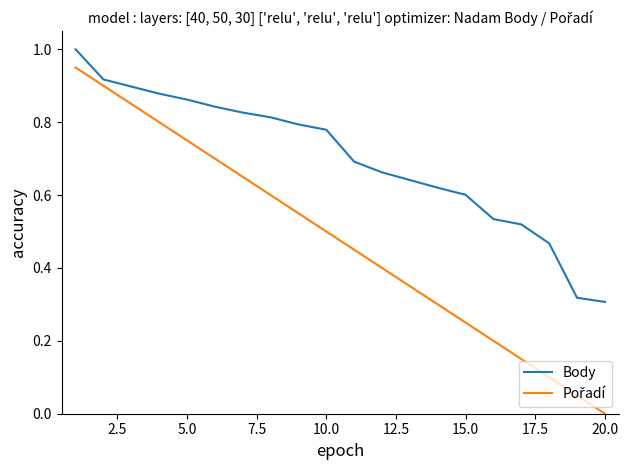

What is the highest value of the Body series?

1.0